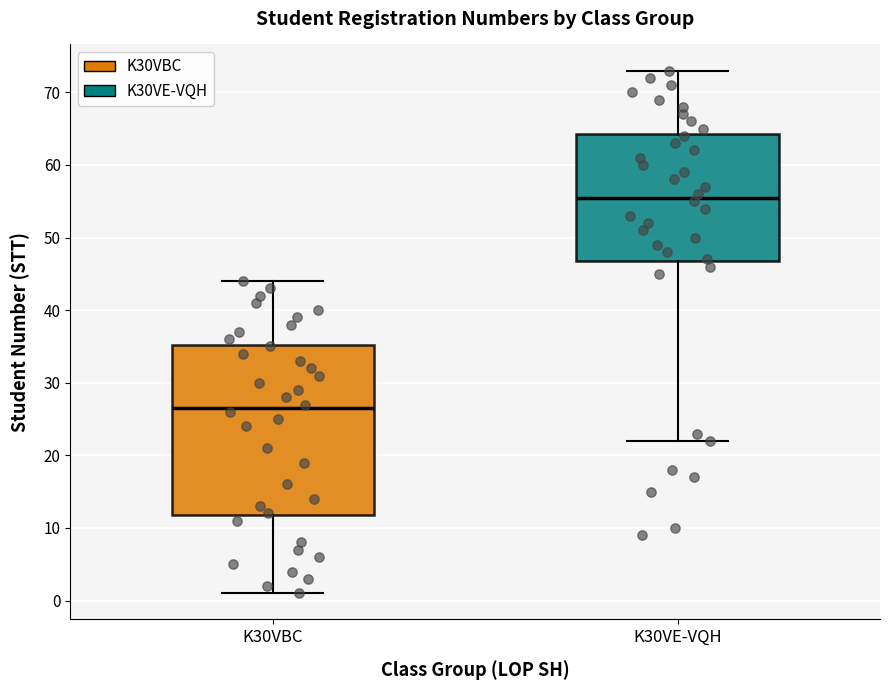

Reading left to right, read every box against the y-axis: the position of its median line, the range the box covers, and the ends of its whiskers. The values are not printed on the chart, so give them approximately, as read against the axis.

K30VBC: median 27, box 12 to 35, whiskers 1 to 44
K30VE-VQH: median 56, box 47 to 64, whiskers 22 to 73